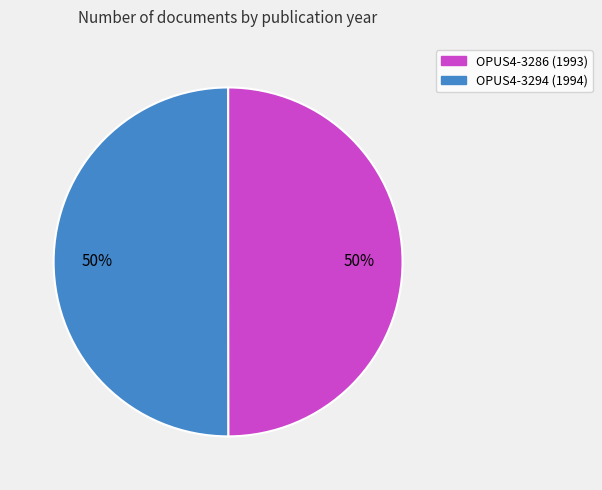

The OPUS4-3294 slice represents 45% of the pie. True or false?

False